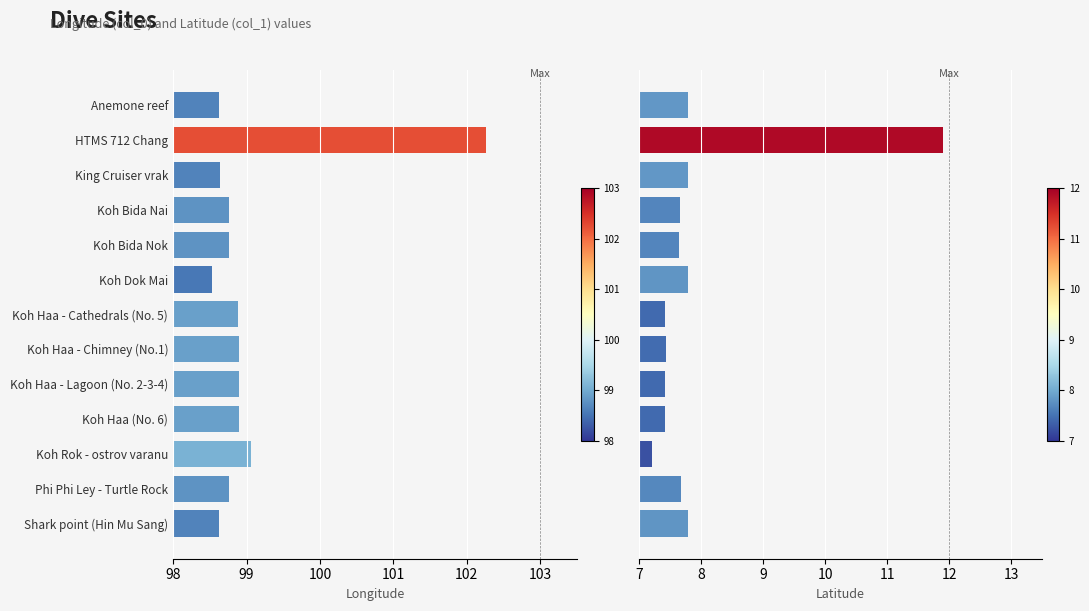

What is the average value of the col_1 series?

7.9